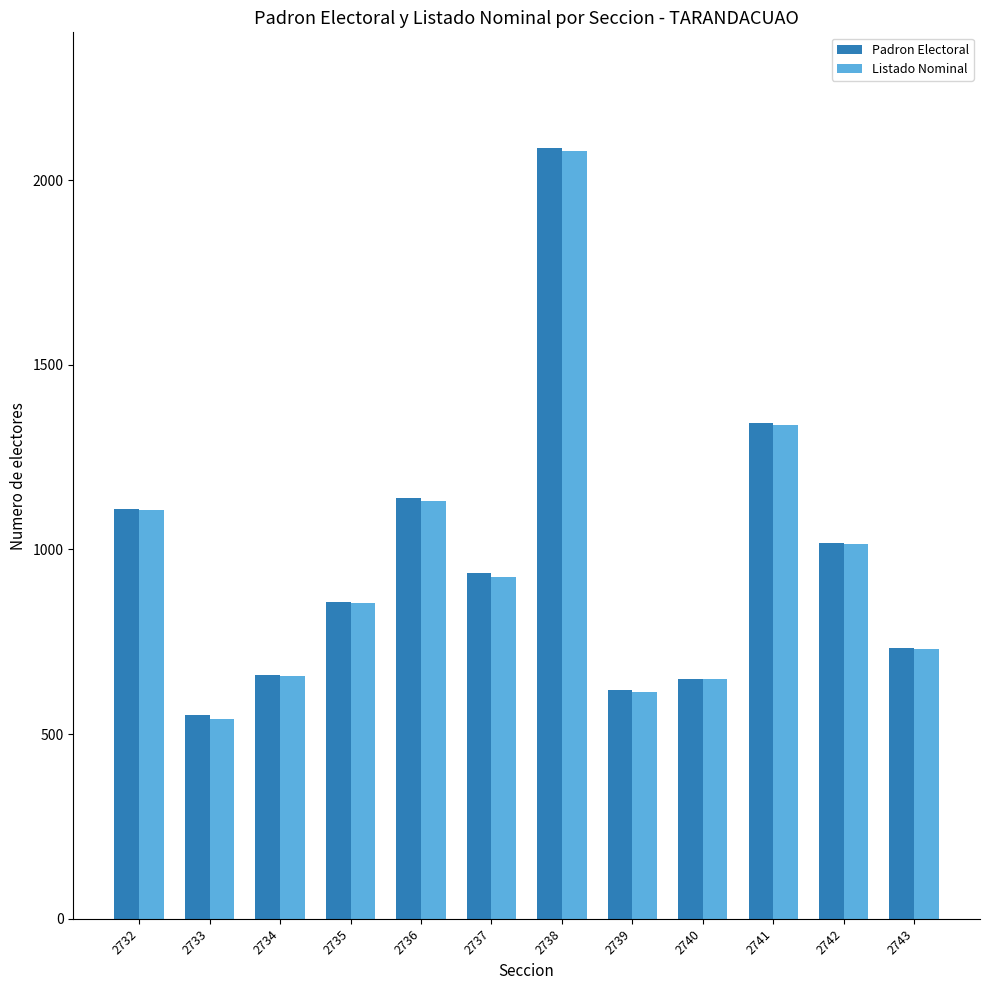

How many bars are there in total?

24